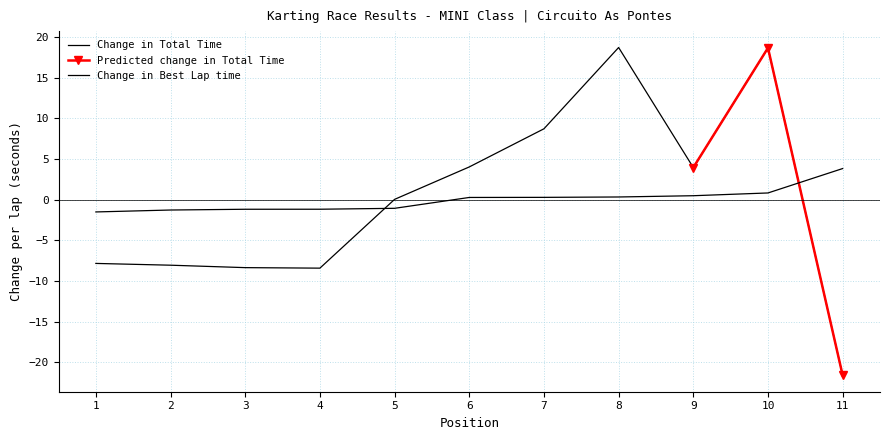

True or false: Best Lap time and Total Time intersect in this chart.

True